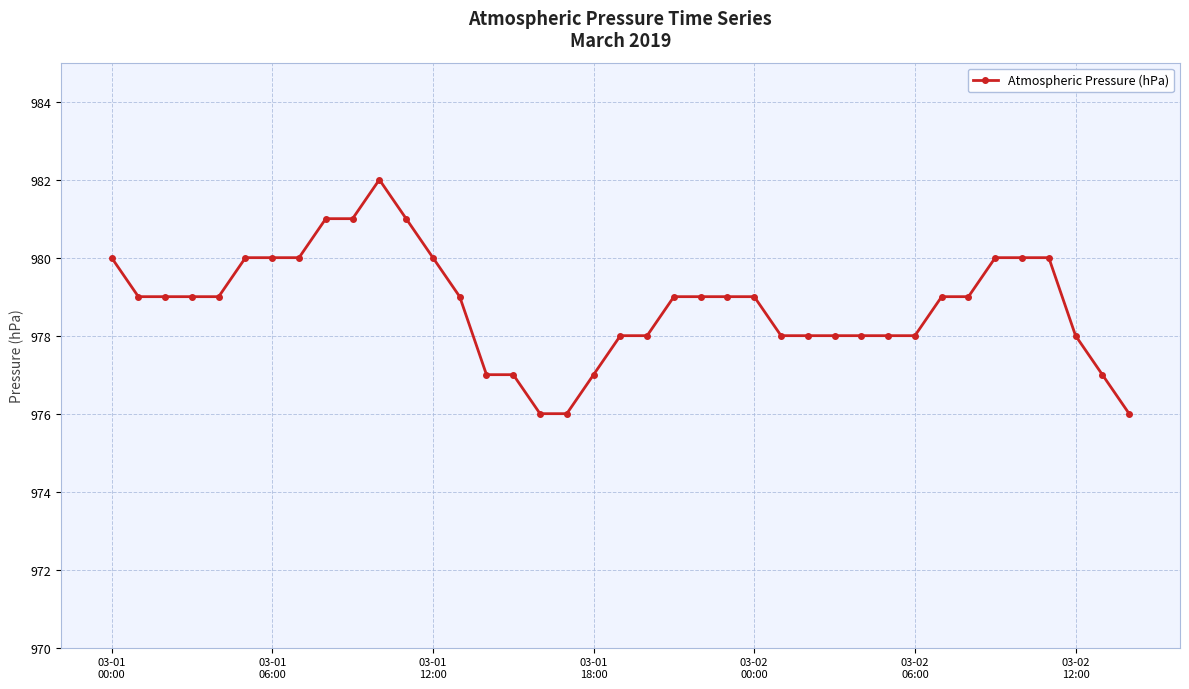

What is the maximum value shown in the chart?

982